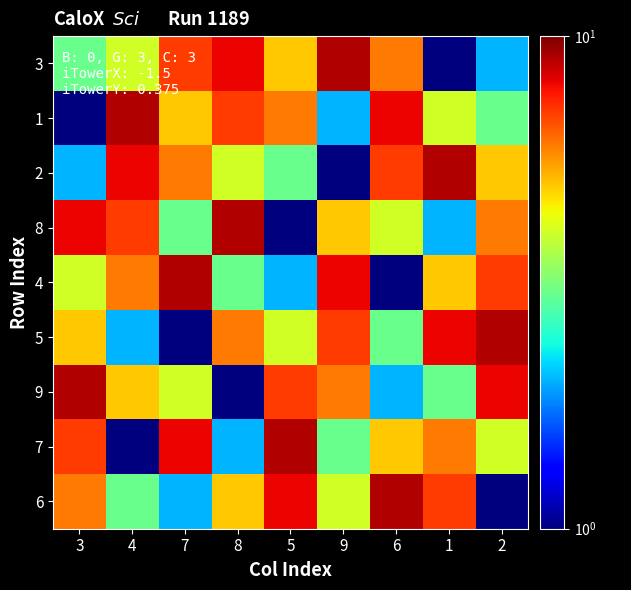

Reading left to right, transcribe all the data shown in this chart.

3: 3=3	4=4	7=7	8=8	5=5	9=9	6=6	1=1	2=2
1: 3=1	4=9	7=5	8=7	5=6	9=2	6=8	1=4	2=3
2: 3=2	4=8	7=6	8=4	5=3	9=1	6=7	1=9	2=5
8: 3=8	4=7	7=3	8=9	5=1	9=5	6=4	1=2	2=6
4: 3=4	4=6	7=9	8=3	5=2	9=8	6=1	1=5	2=7
5: 3=5	4=2	7=1	8=6	5=4	9=7	6=3	1=8	2=9
9: 3=9	4=5	7=4	8=1	5=7	9=6	6=2	1=3	2=8
7: 3=7	4=1	7=8	8=2	5=9	9=3	6=5	1=6	2=4
6: 3=6	4=3	7=2	8=5	5=8	9=4	6=9	1=7	2=1